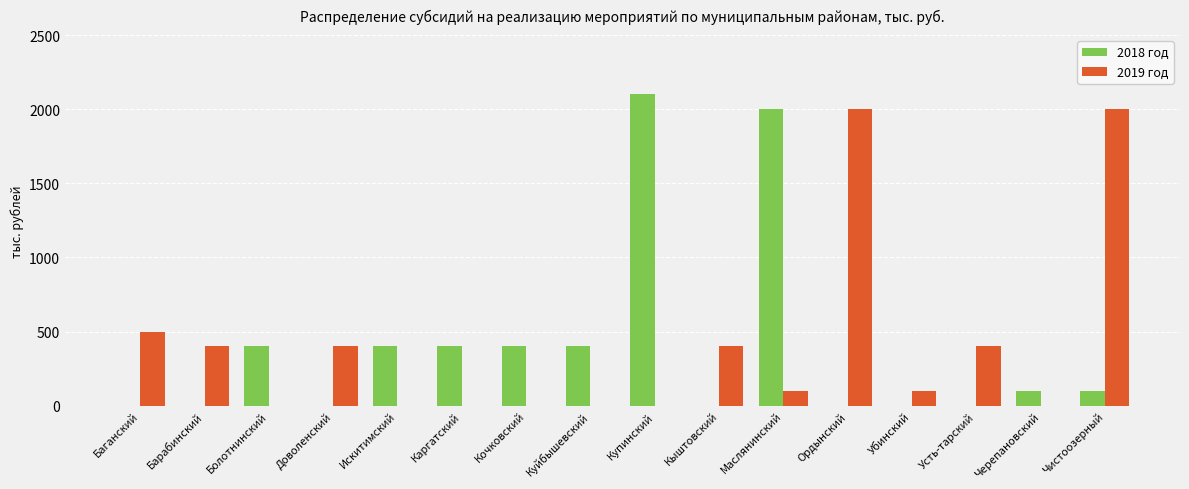

Is the value of 2019 год at Кыштовский greater than the value of 2018 год at Кыштовский?

Yes